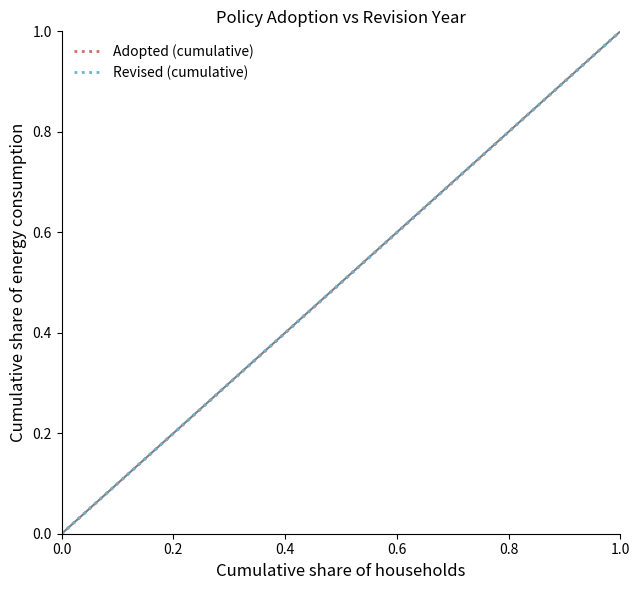

True or false: Adopted (cumulative) has more than 2 interior local peaks.

False